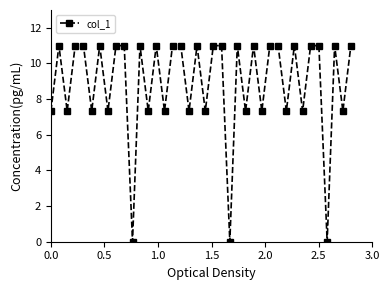

What is the difference between the maximum and minimum values?

11.0